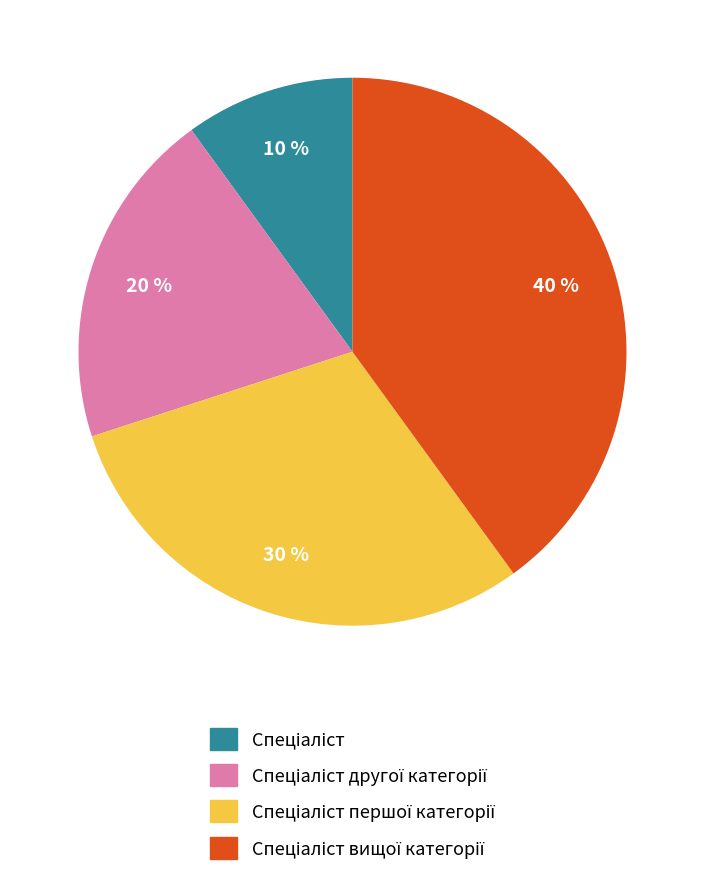

How many slices are in this pie chart?

4